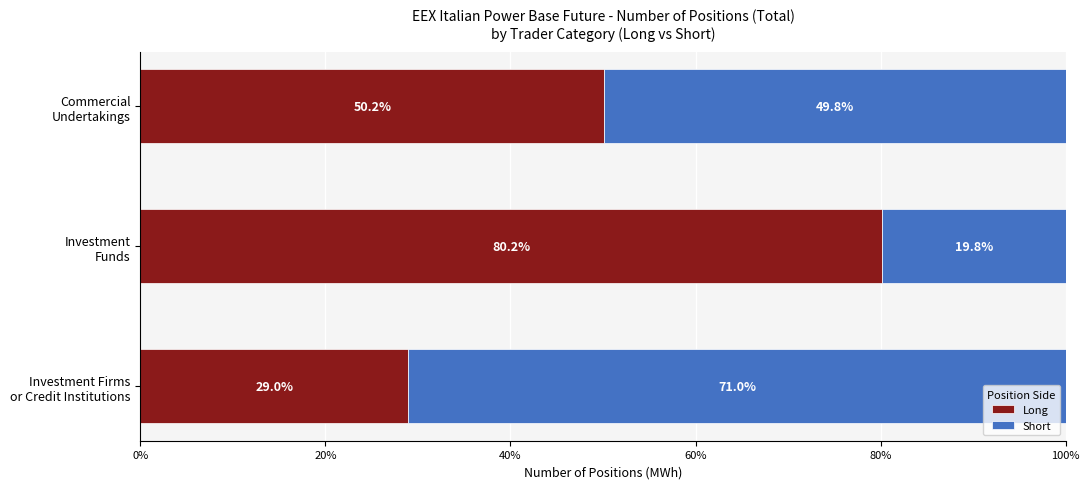

What is the average value of the Long series?

53.1